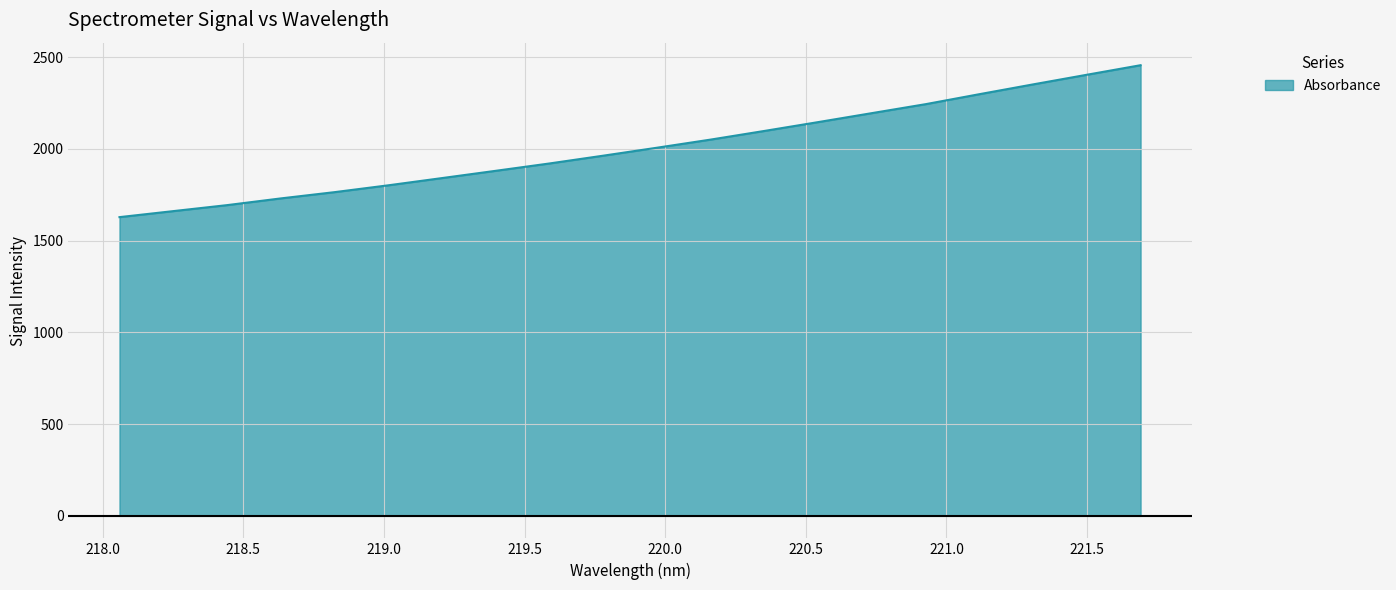

What is the minimum value shown in the chart?

1627.8